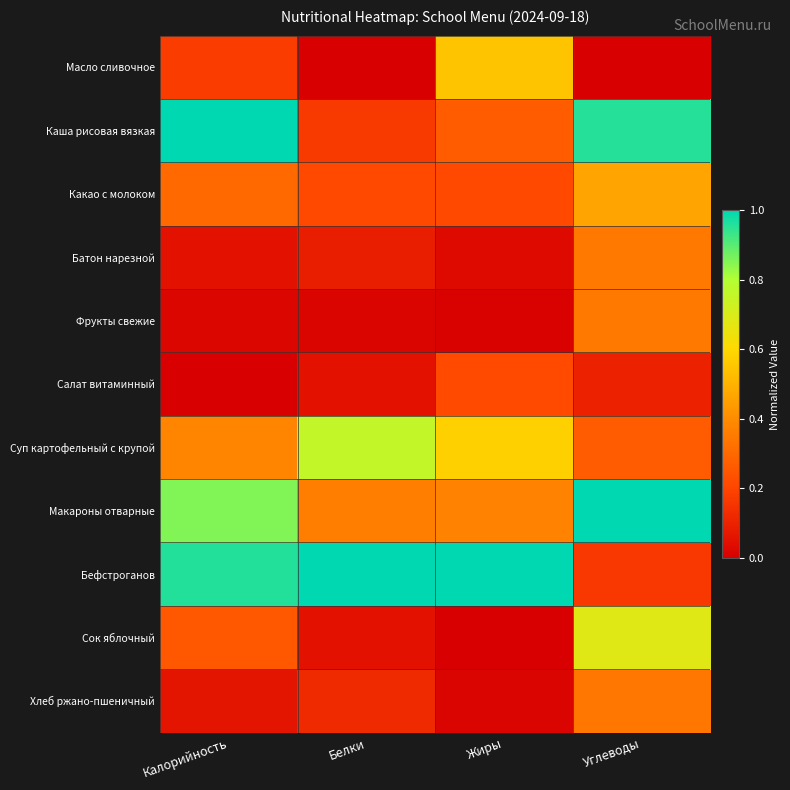

Reading left to right, transcribe all the data shown in this chart.

Масло сливочное: Калорийность=0.2	Белки=0.0	Жиры=0.5	Углеводы=0.0
Каша рисовая вязкая: Калорийность=1.0	Белки=0.2	Жиры=0.3	Углеводы=1.0
Какао с молоком: Калорийность=0.3	Белки=0.2	Жиры=0.2	Углеводы=0.5
Батон нарезной: Калорийность=0.1	Белки=0.1	Жиры=0.0	Углеводы=0.3
Фрукты свежие: Калорийность=0.0	Белки=0.0	Жиры=0.0	Углеводы=0.3
Салат витаминный: Калорийность=0.0	Белки=0.1	Жиры=0.2	Углеводы=0.1
Суп картофельный с крупой: Калорийность=0.4	Белки=0.8	Жиры=0.6	Углеводы=0.3
Макароны отварные: Калорийность=0.9	Белки=0.4	Жиры=0.4	Углеводы=1.0
Бефстроганов: Калорийность=1.0	Белки=1.0	Жиры=1.0	Углеводы=0.2
Сок яблочный: Калорийность=0.3	Белки=0.1	Жиры=0.0	Углеводы=0.7
Хлеб ржано-пшеничный: Калорийность=0.1	Белки=0.1	Жиры=0.0	Углеводы=0.3